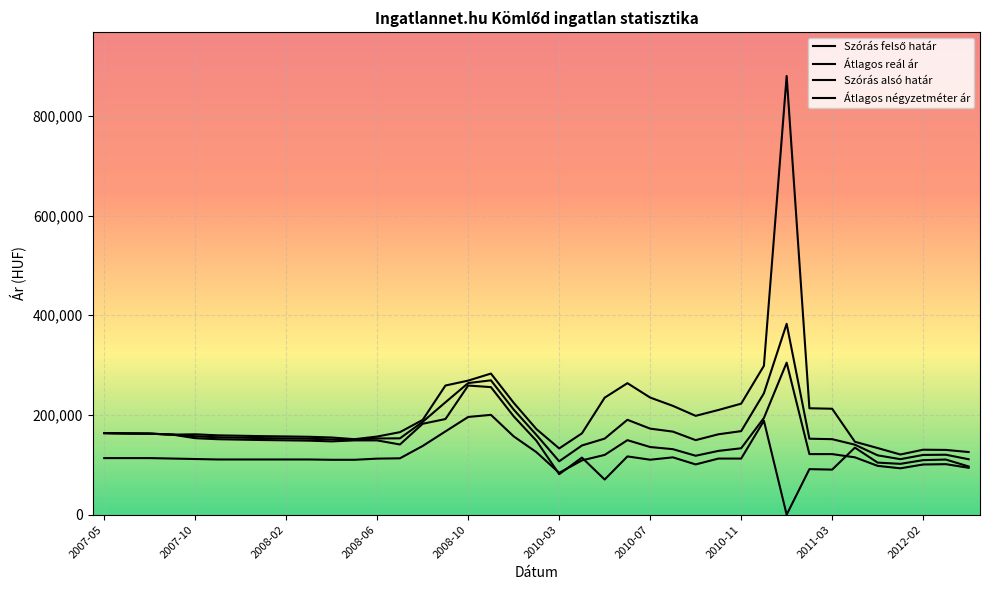

What is the label of the 1st point from the left?

2007-05